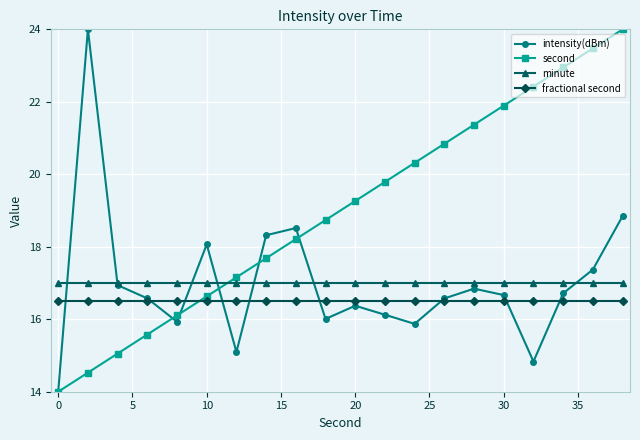

Which series has the largest total across all categories?

second